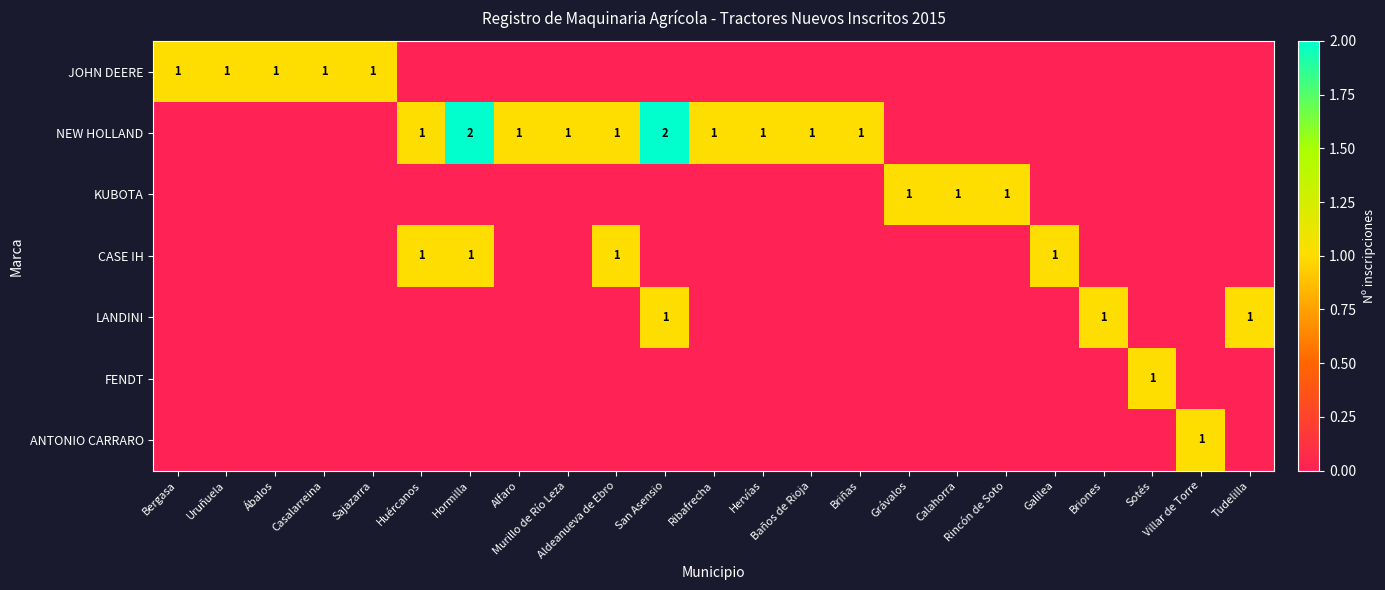

The value of FENDT at Briones is 0. True or false?

True